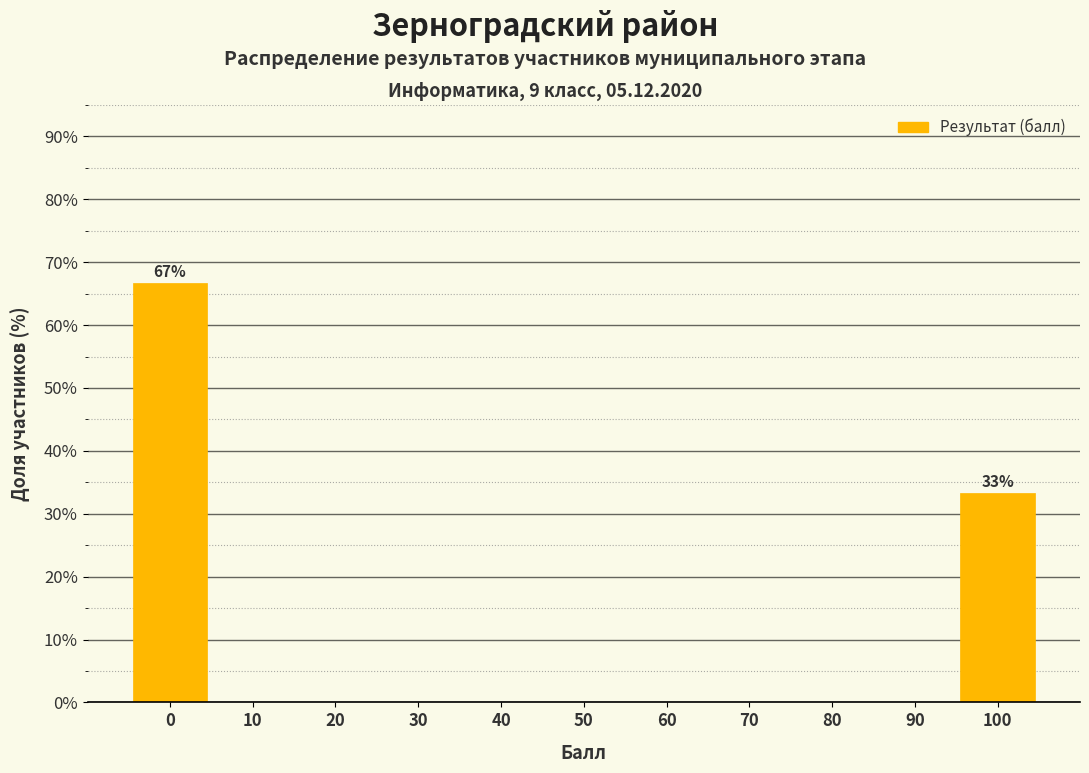

Over which range of the x-axis is the bar tallest?

-5 to 5